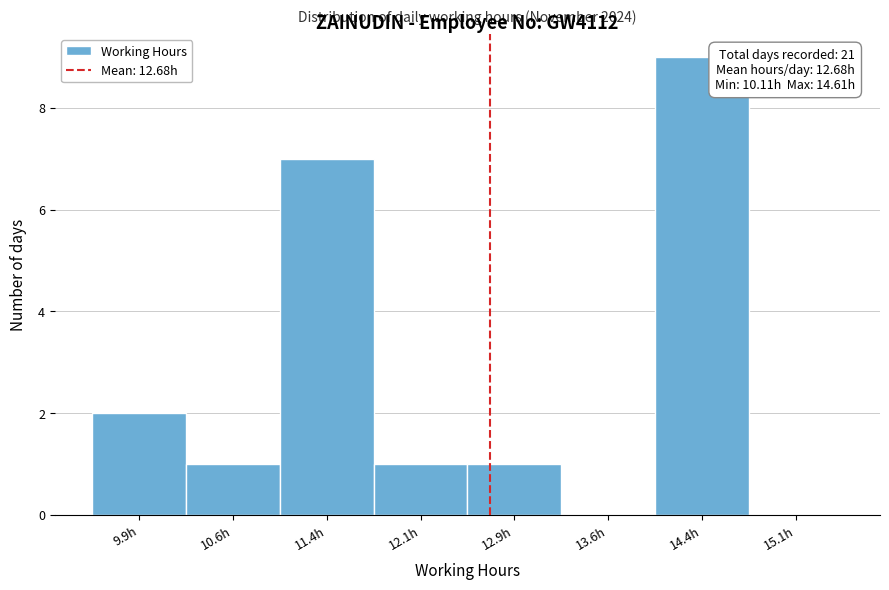

Which range on the x-axis has the tallest bar?

14.00 to 14.75